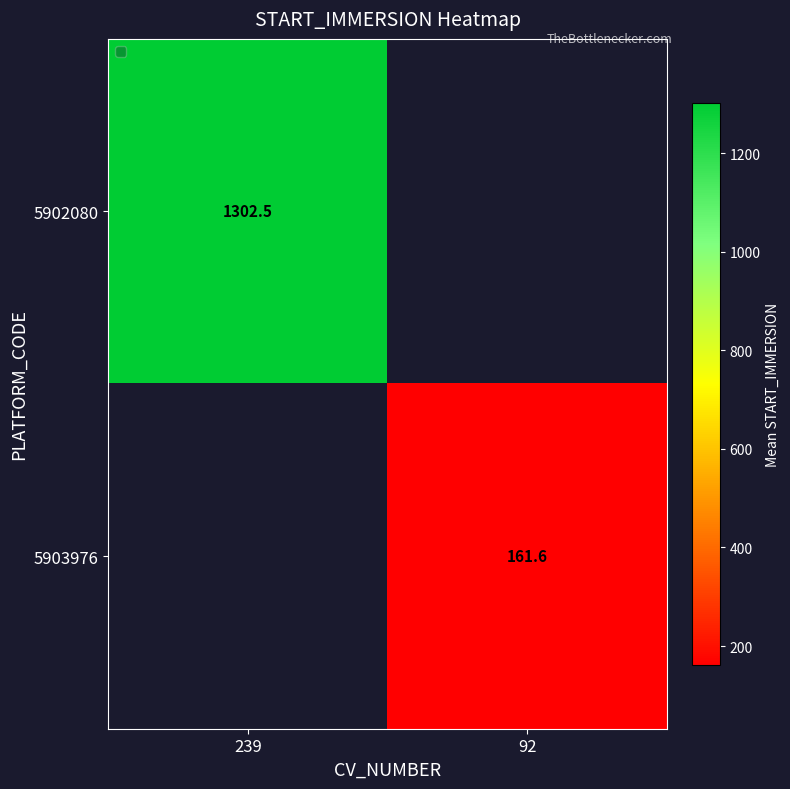

Is it true that 5902080 equals 1302.5 at 239?

True